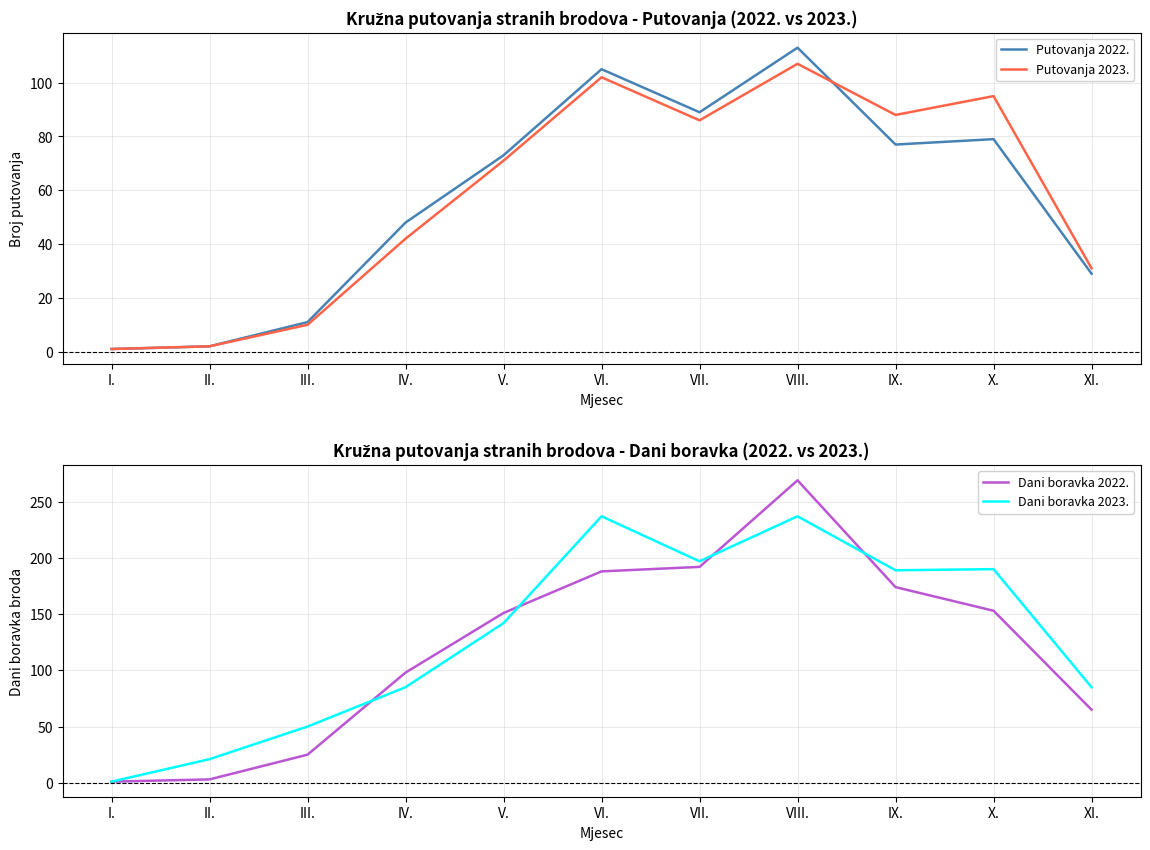

What is the sum of all Dani boravka 2022. values?

1319